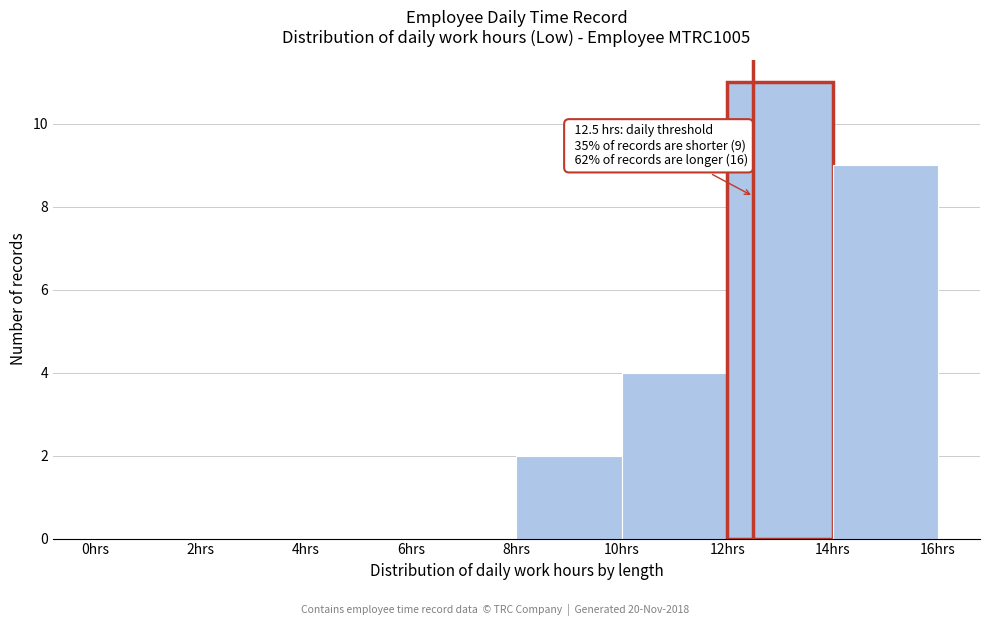

Over which range of the x-axis is the bar tallest?

12 to 14